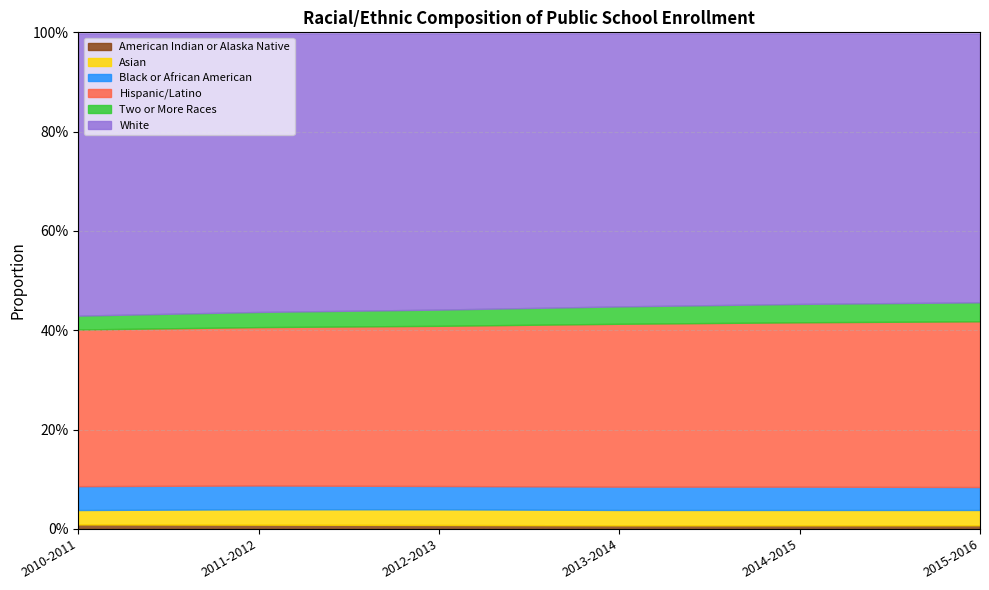

Is it true that Hispanic/Latino equals 0.6 at 2011-2012?

False